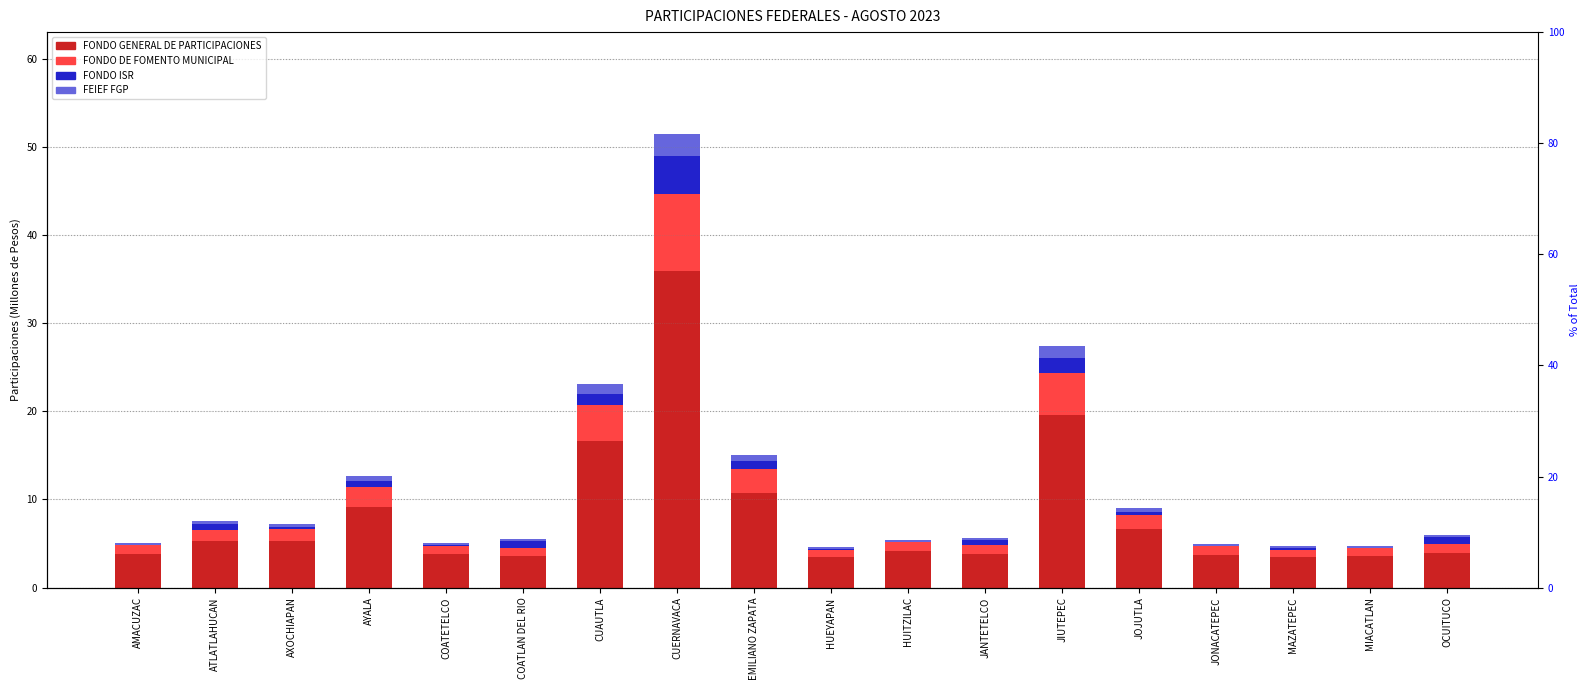

What is the difference between the maximum and second lowest values in the FONDO DE FOMENTO MUNICIPAL series?

7.9